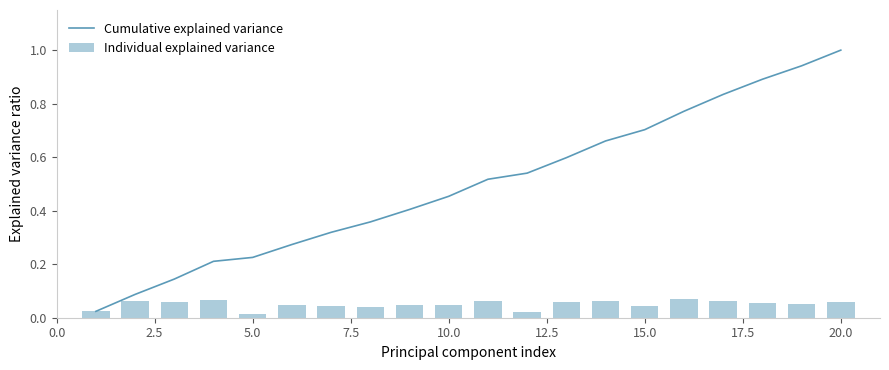

What is the highest value of the Cumulative explained variance series?

1.0